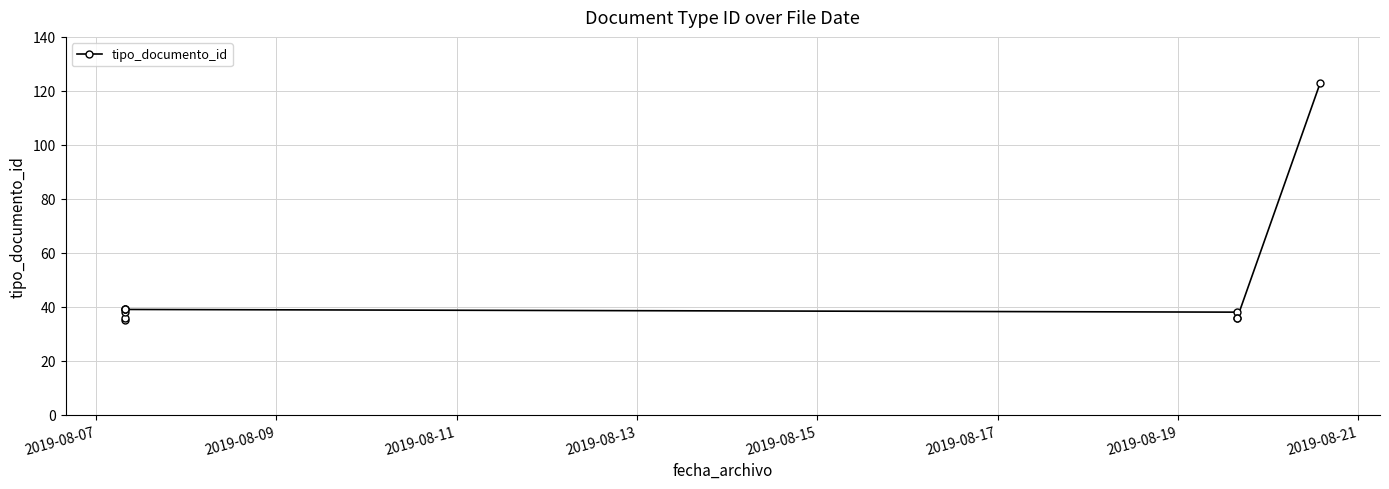

How many data points are above 38?

4